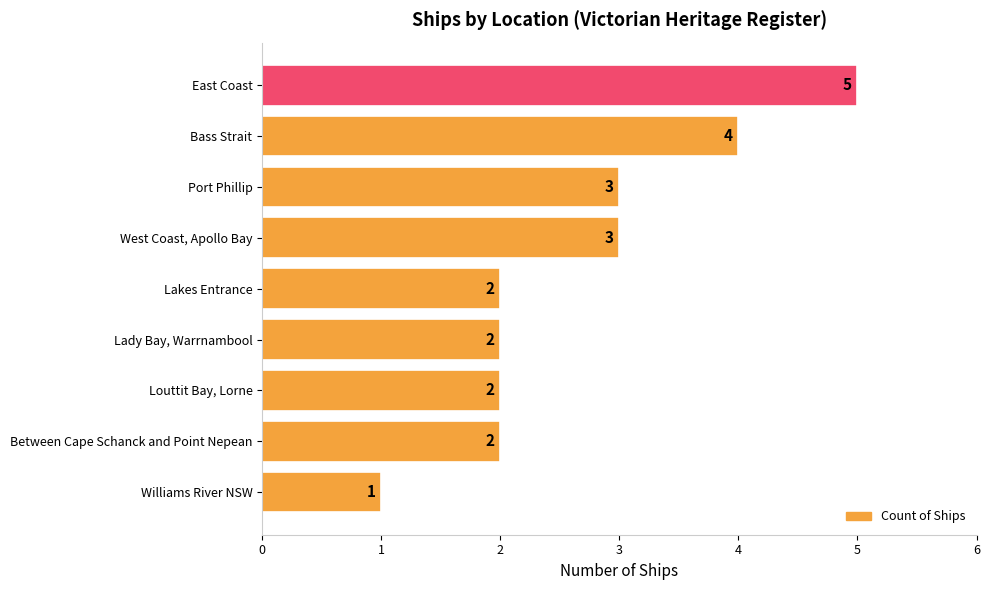

Reading bottom to top, extract all data points from this chart.

Williams River NSW=1	Between Cape Schanck and Point Nepean=2	Louttit Bay, Lorne=2	Lady Bay, Warrnambool=2	Lakes Entrance=2	West Coast, Apollo Bay=3	Port Phillip=3	Bass Strait=4	East Coast=5